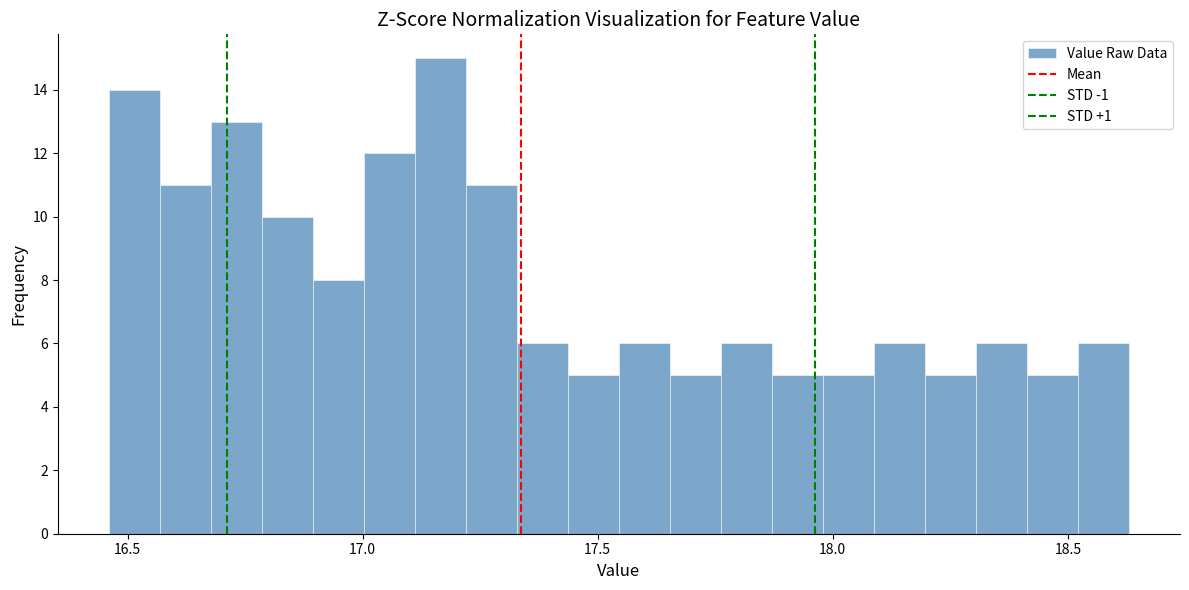

Around what value on the x-axis is the tallest bar? Give the approximate position of its centre, as read against the axis.

17.15